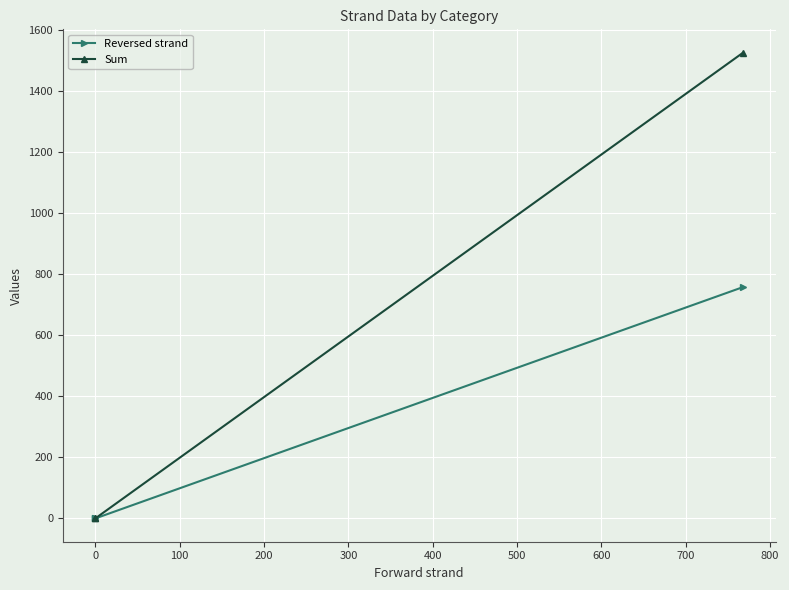

List the series in order of their overall mean, highest first.

Sum, Reversed strand